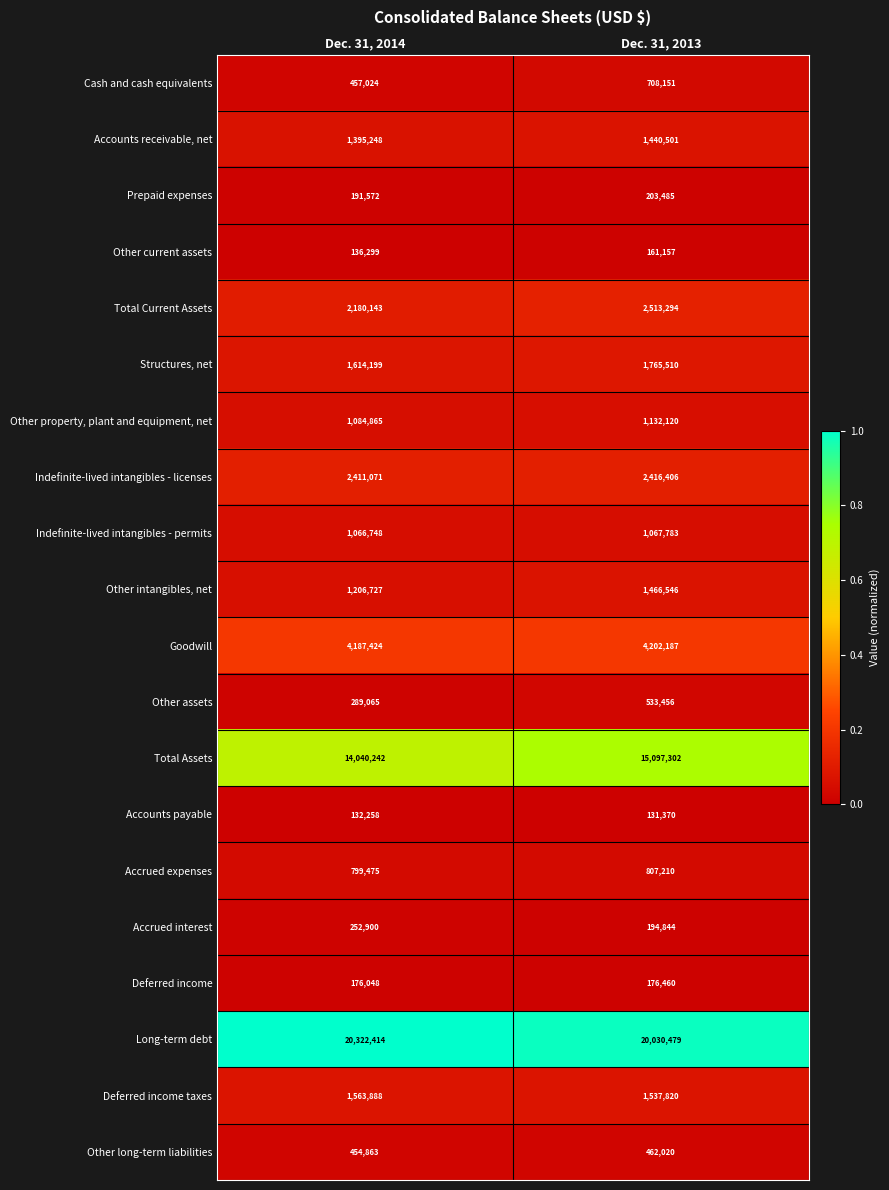

Rank the categories by Accounts receivable, net value from lowest to highest.

Dec. 31, 2014, Dec. 31, 2013